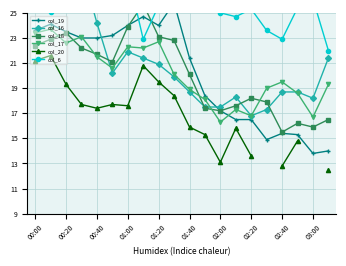

True or false: col_17 has a value of 35.4 at 01:00.

False